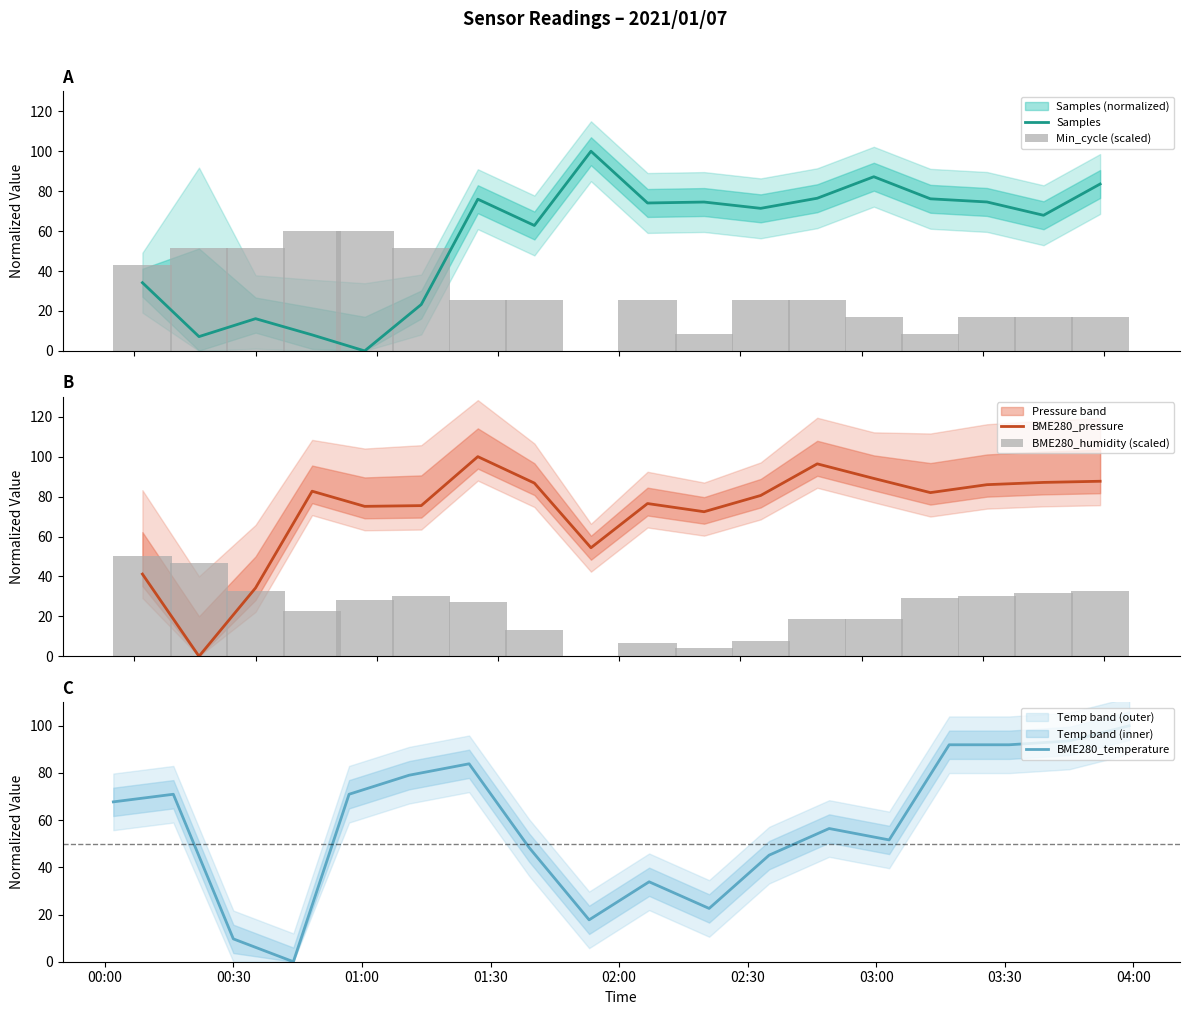

How many groups of bars are there?

18